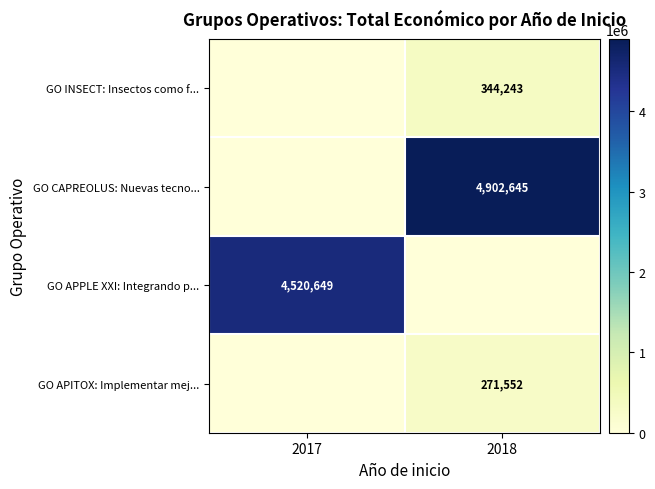

The value of GO CAPREOLUS: Nuevas tecno... at 2018 is 7383666. True or false?

False